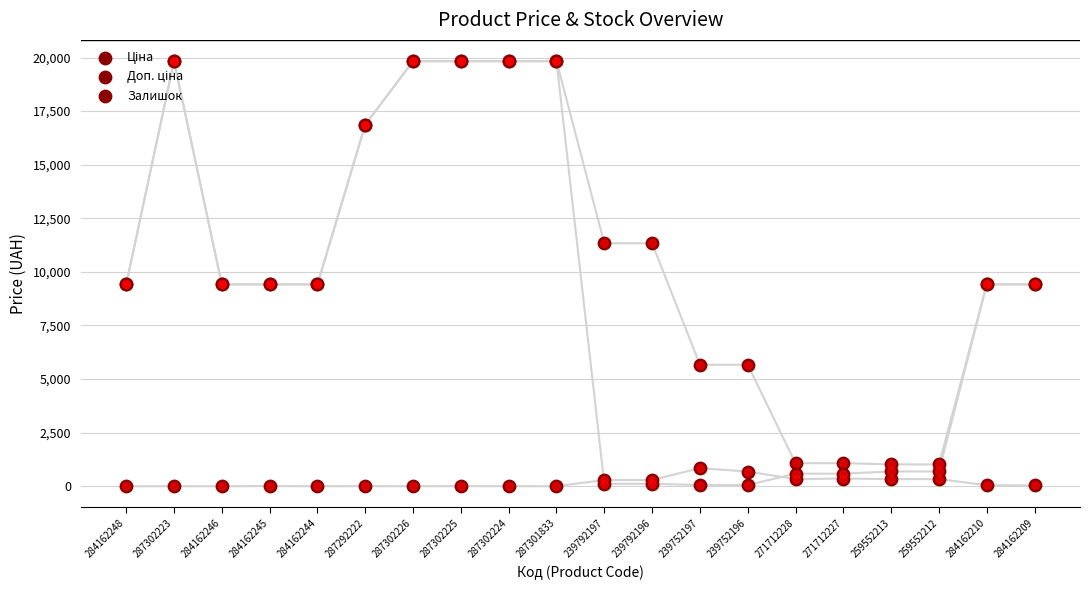

Which series contains the lowest Y value?

Залишок